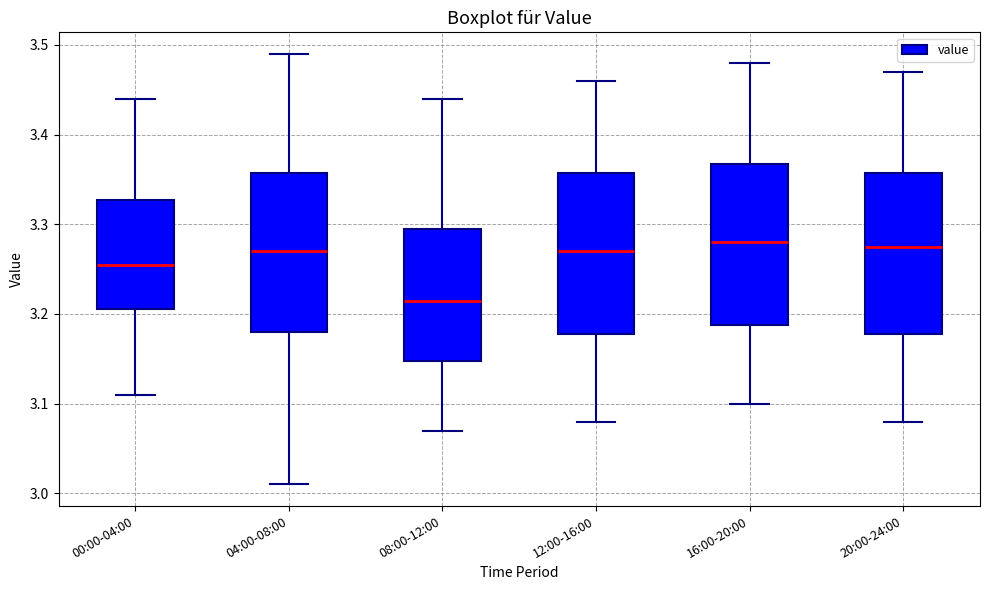

Reading left to right, read every box against the y-axis: the position of its median line, the range the box covers, and the ends of its whiskers. The values are not printed on the chart, so give them approximately, as read against the axis.

00:00-04:00: median 3.26, box 3.21 to 3.33, whiskers 3.11 to 3.44
04:00-08:00: median 3.27, box 3.18 to 3.36, whiskers 3.01 to 3.49
08:00-12:00: median 3.22, box 3.15 to 3.30, whiskers 3.07 to 3.44
12:00-16:00: median 3.27, box 3.18 to 3.36, whiskers 3.08 to 3.46
16:00-20:00: median 3.28, box 3.19 to 3.37, whiskers 3.10 to 3.48
20:00-24:00: median 3.28, box 3.18 to 3.36, whiskers 3.08 to 3.47